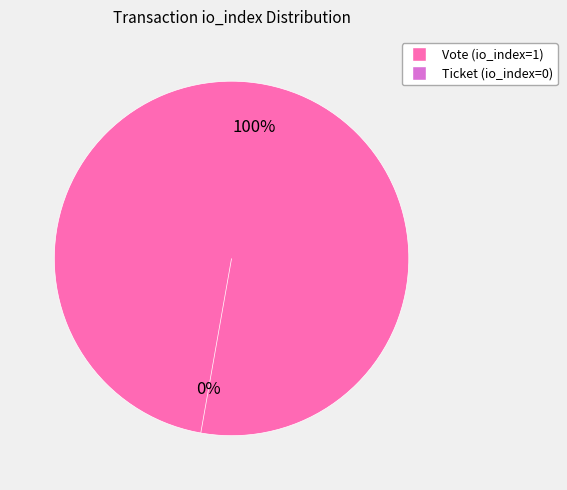

To the nearest percent, what percentage of the pie is Vote (io_index=1)?

100%